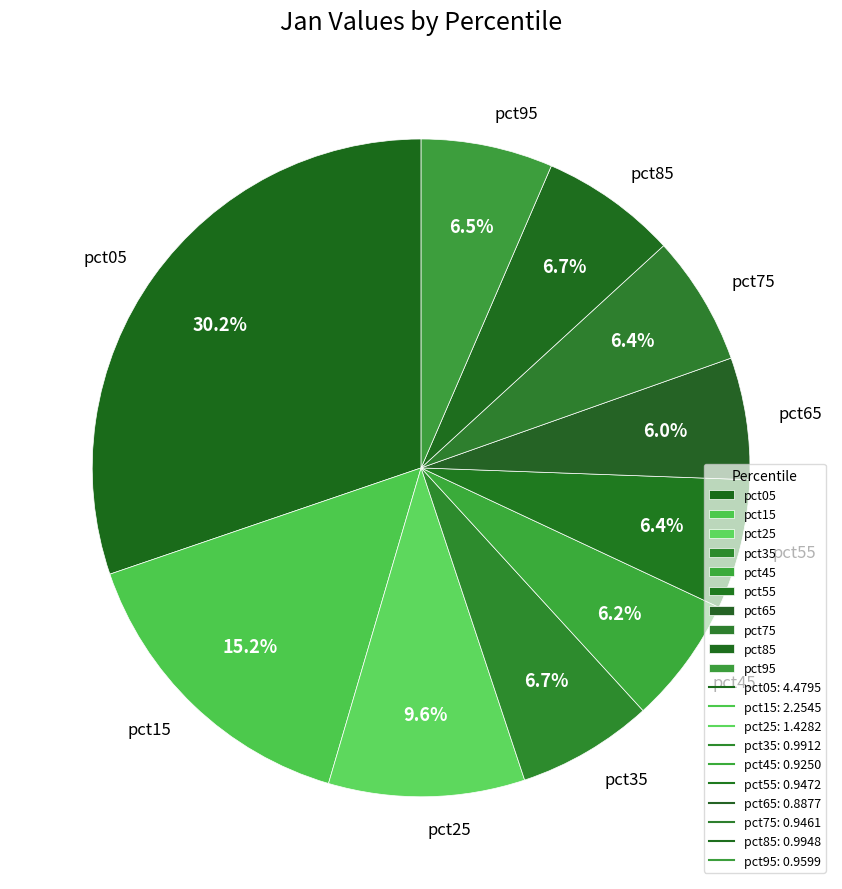

What percentage is the pct15 slice, to the nearest percent?

15%